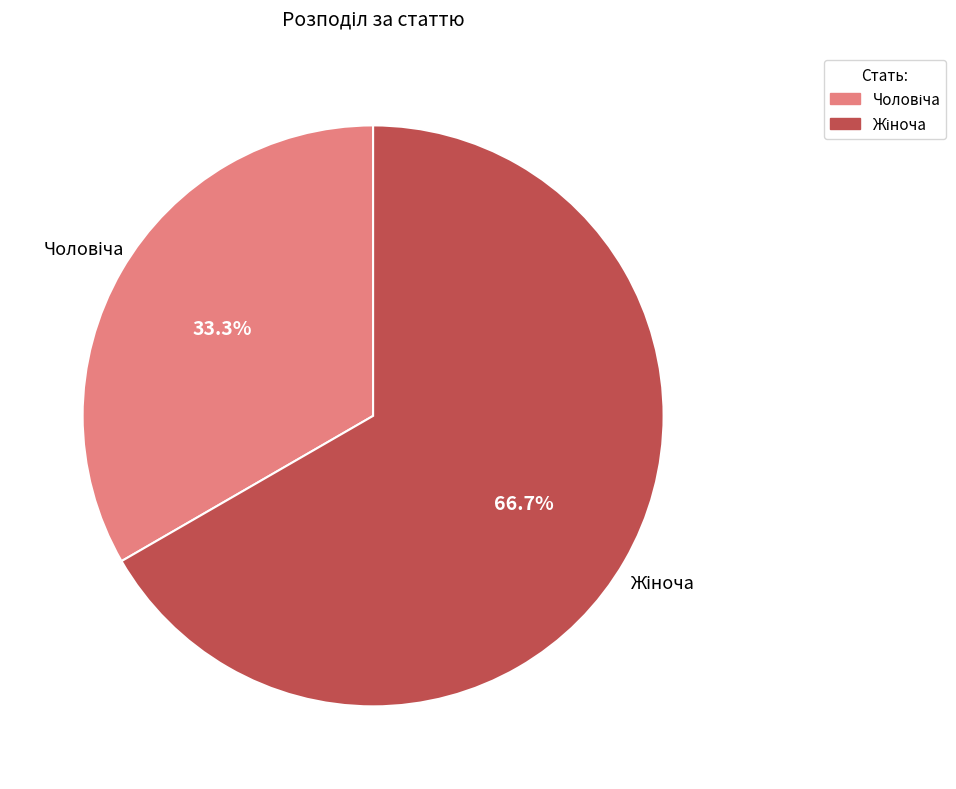

Count the number of slices in the pie.

2